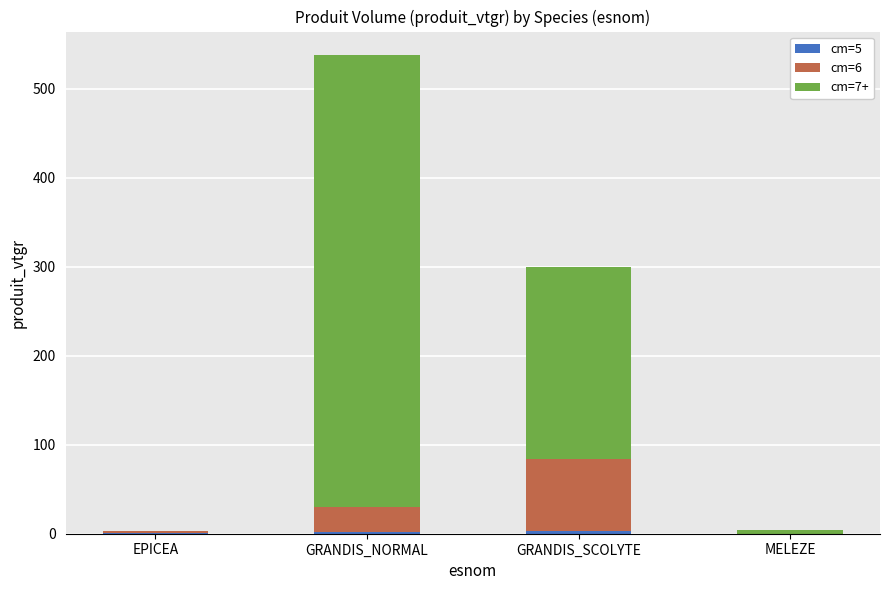

Count the number of categories in the chart.

4